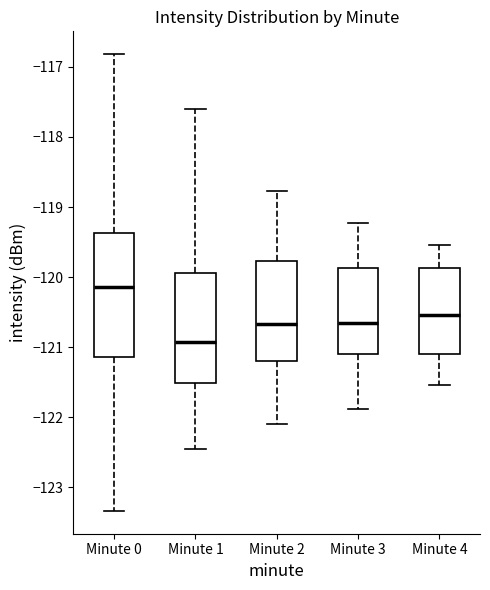

Where does the lower whisker of the box for Minute 3 end on the y-axis? The values are not printed on the chart, so give them approximately, as read against the axis.

-121.9